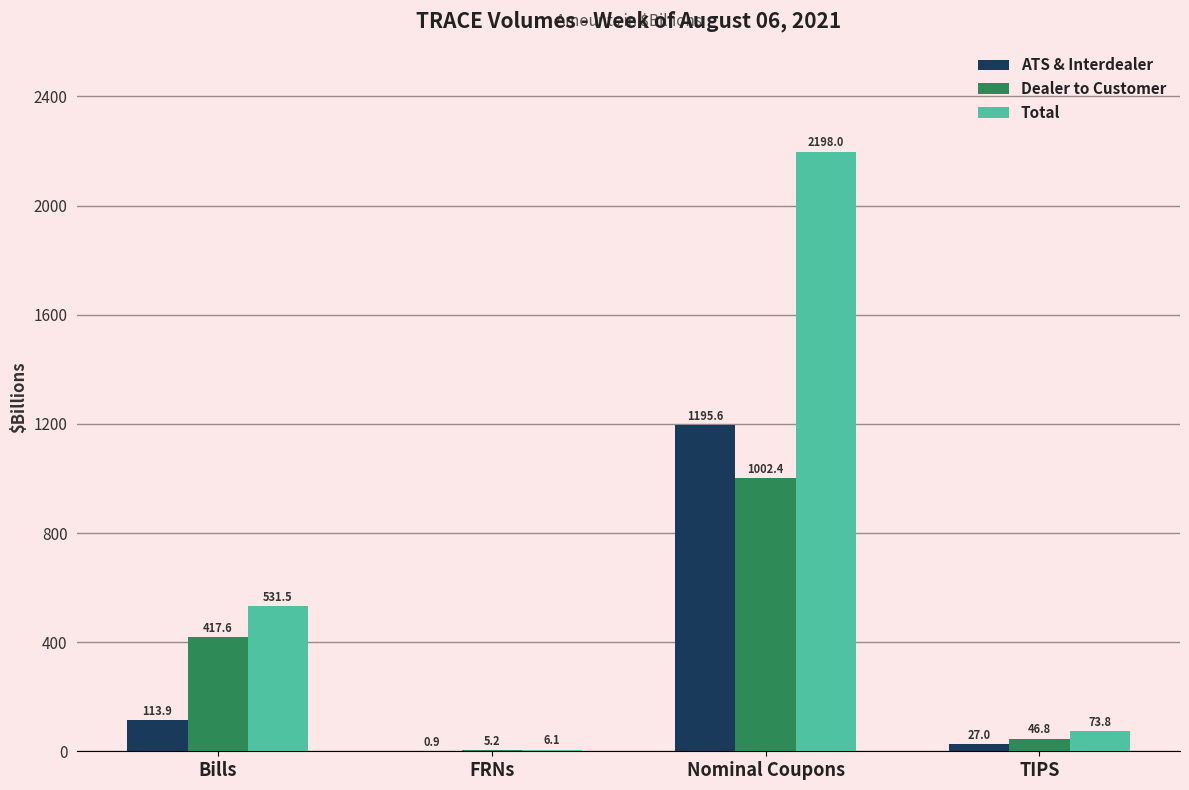

Reading left to right, what are all the values shown in this chart?

ATS & Interdealer: Bills=113.9	FRNs=0.9	Nominal Coupons=1195.6	TIPS=27.0
Dealer to Customer: Bills=417.6	FRNs=5.2	Nominal Coupons=1002.4	TIPS=46.8
Total: Bills=531.5	FRNs=6.1	Nominal Coupons=2198.0	TIPS=73.8